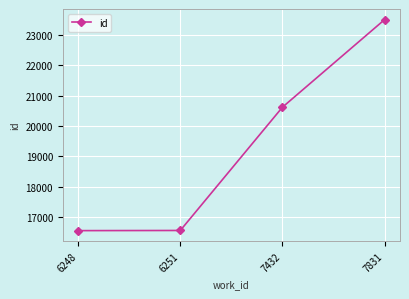

Is it true that the value at 7432 is 20623?

True